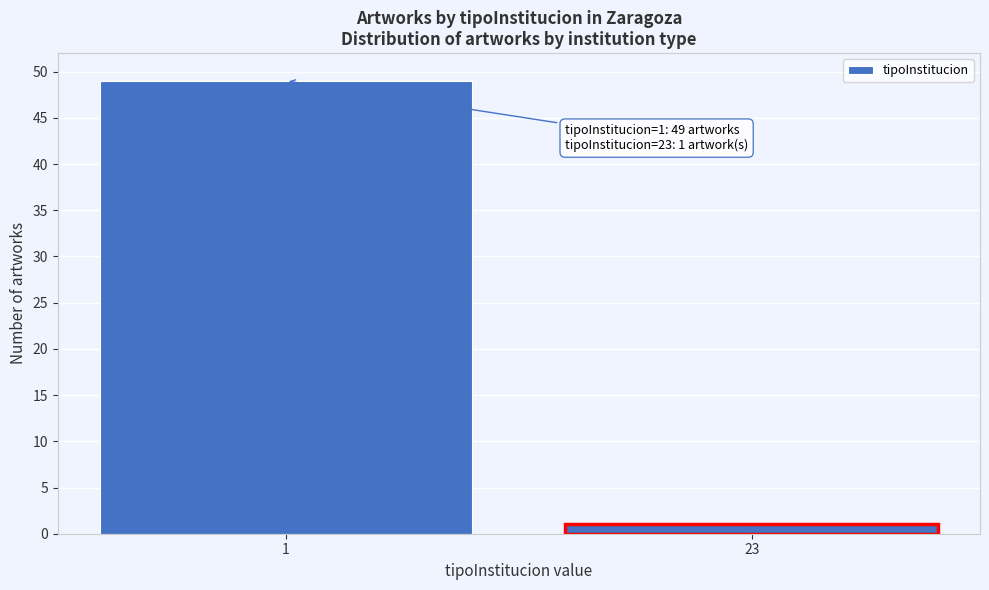

Reading right to left, what are all the values shown in this chart?

23=1	1=49